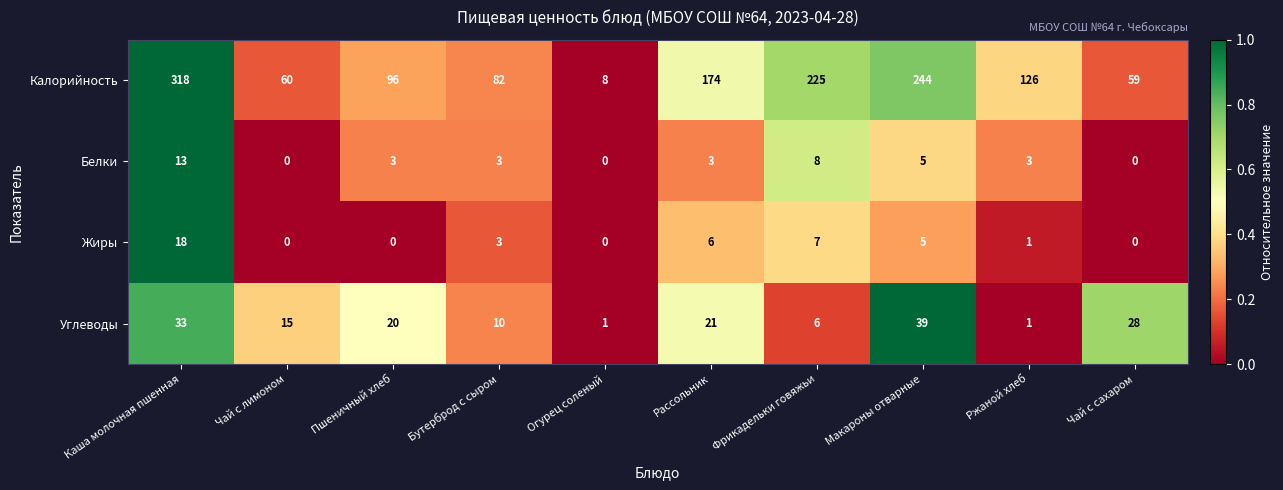

What is the maximum value shown in the chart?

318